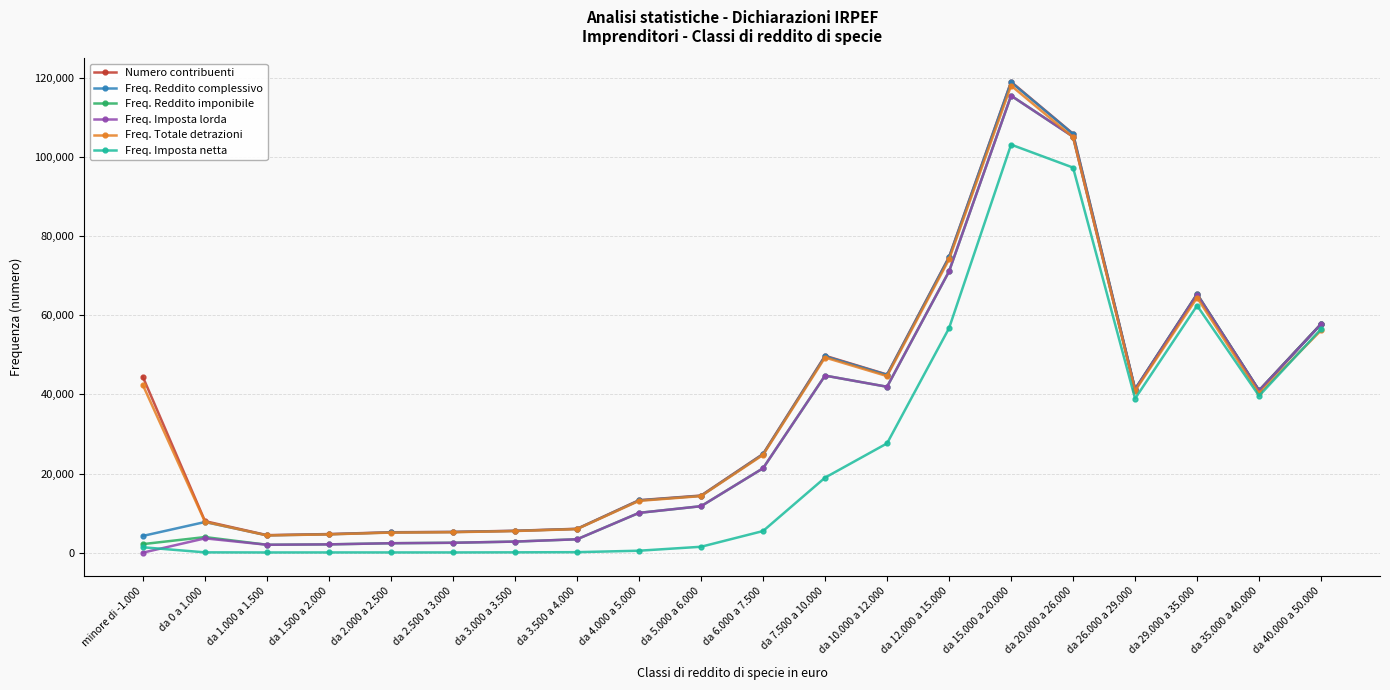

What are all the series names shown in the legend?

Numero contribuenti, Freq. Reddito complessivo, Freq. Reddito imponibile, Freq. Imposta lorda, Freq. Totale detrazioni, Freq. Imposta netta